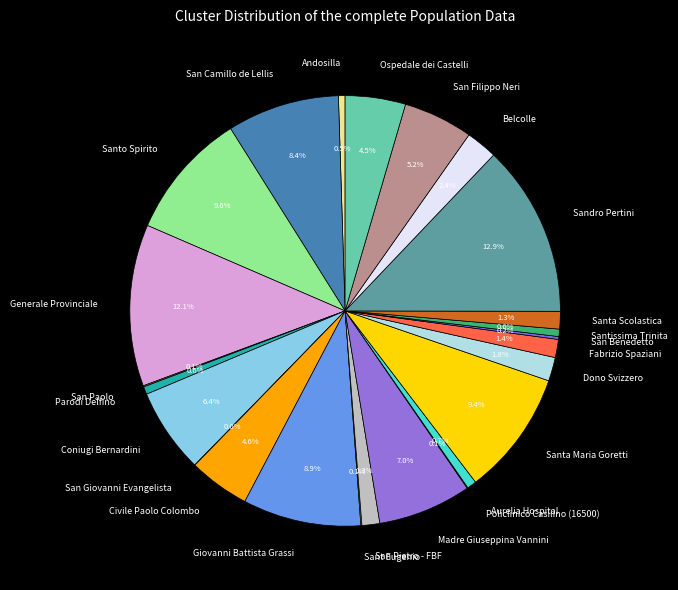

Which has a higher value, Fabrizio Spaziani or Santo Spirito?

Santo Spirito